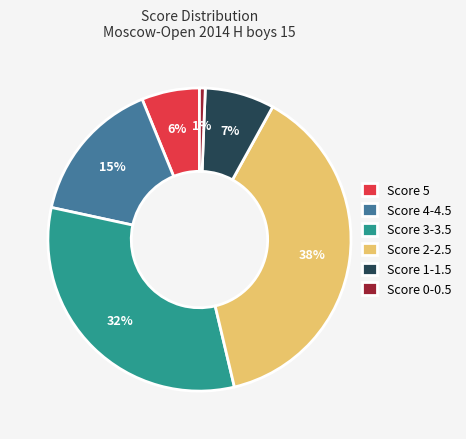

To the nearest percent, what portion does Score 2-2.5 represent?

38%